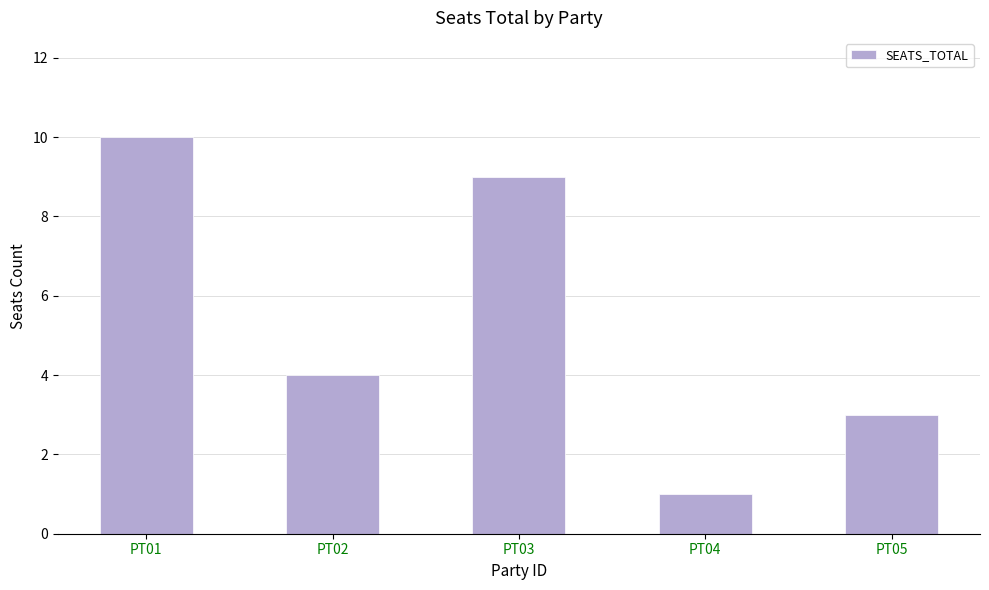

Read the value at PT03.

9